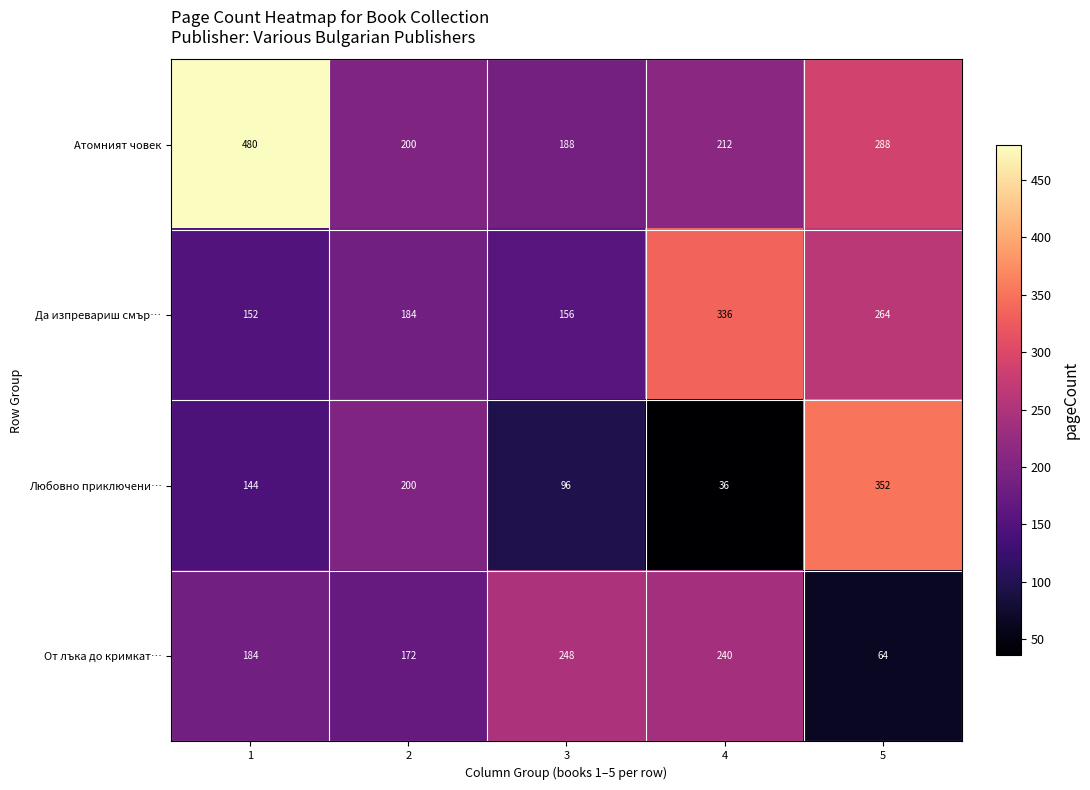

List the series in order of their peak value, lowest first.

От лъка до кримкат…, Да изпревариш смър…, Любовно приключени…, Атомният човек